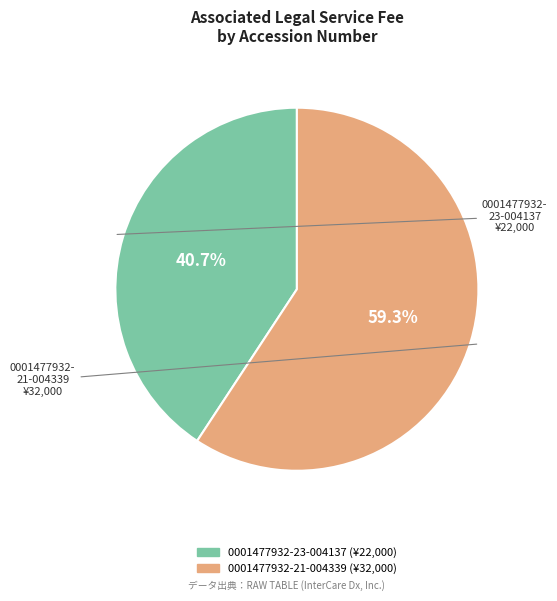

Is 0001477932-23-004137 the majority of the pie?

No